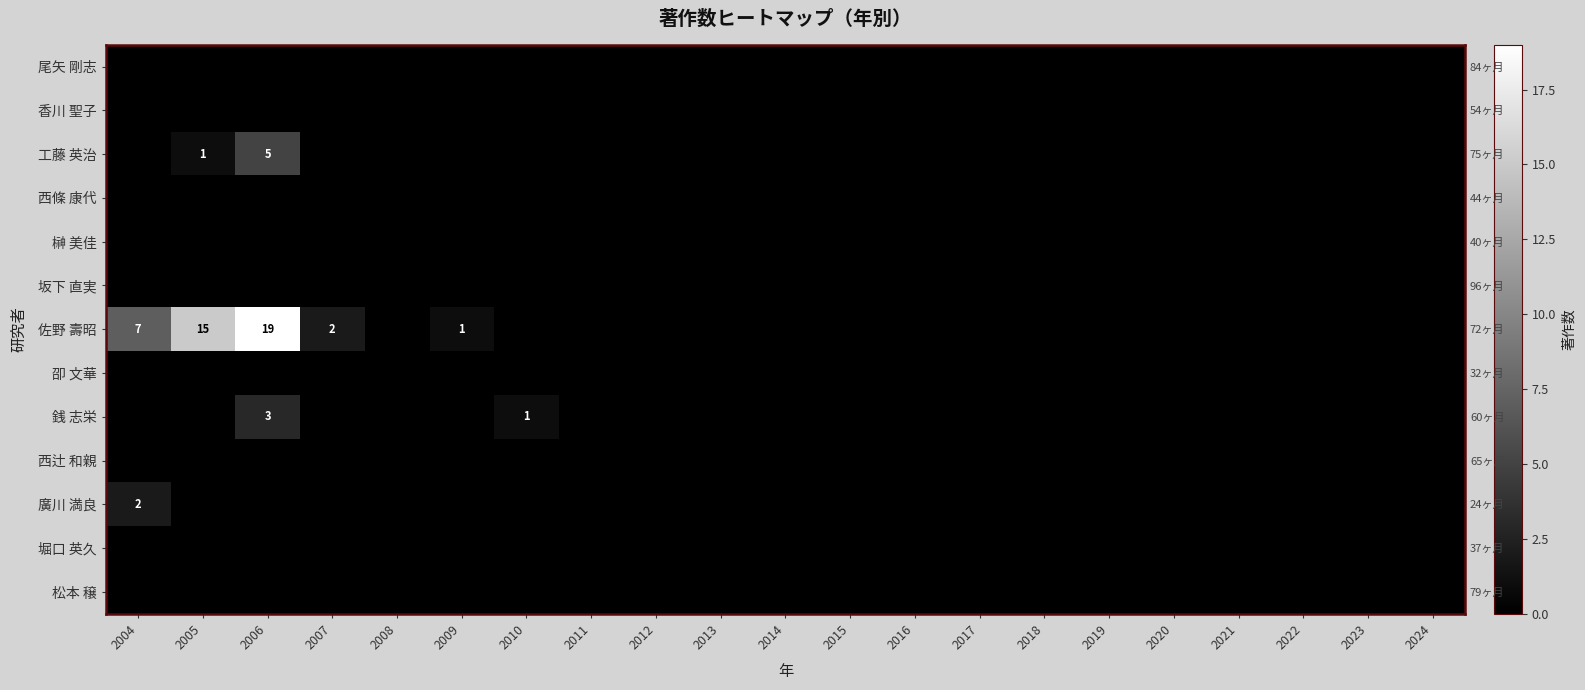

The value of 尾矢 剛志 at 2012 is 0. True or false?

True